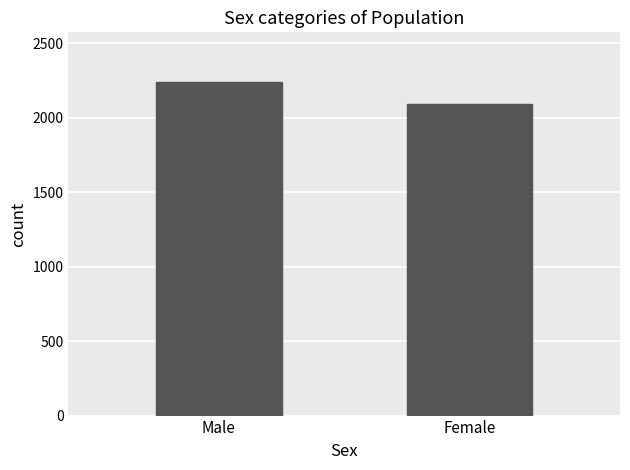

How many categories are shown in the chart?

2